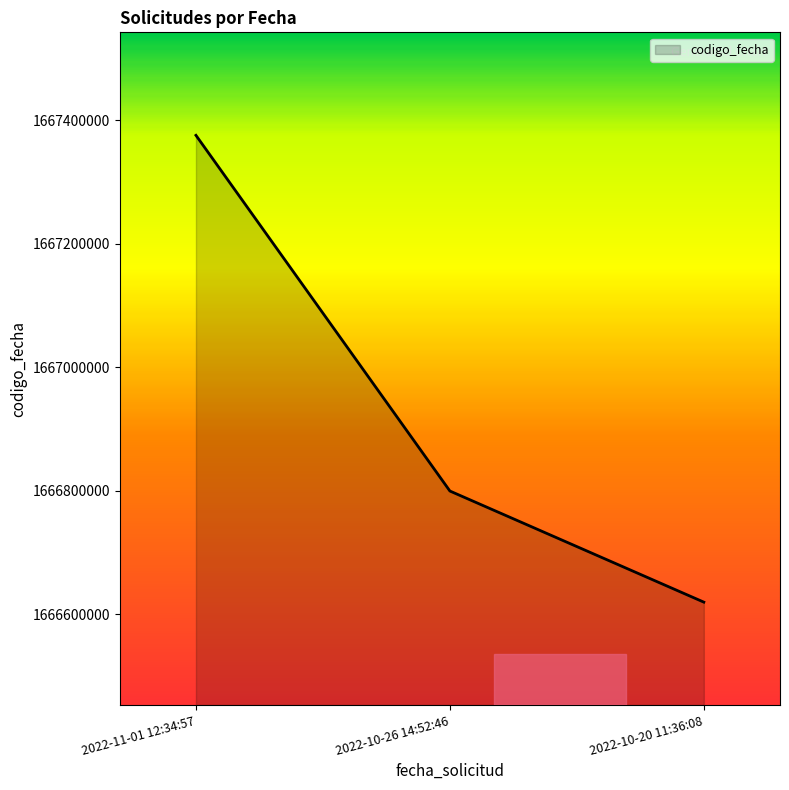

Rank the categories by value from lowest to highest.

2022-10-20 11:36:08, 2022-10-26 14:52:46, 2022-11-01 12:34:57